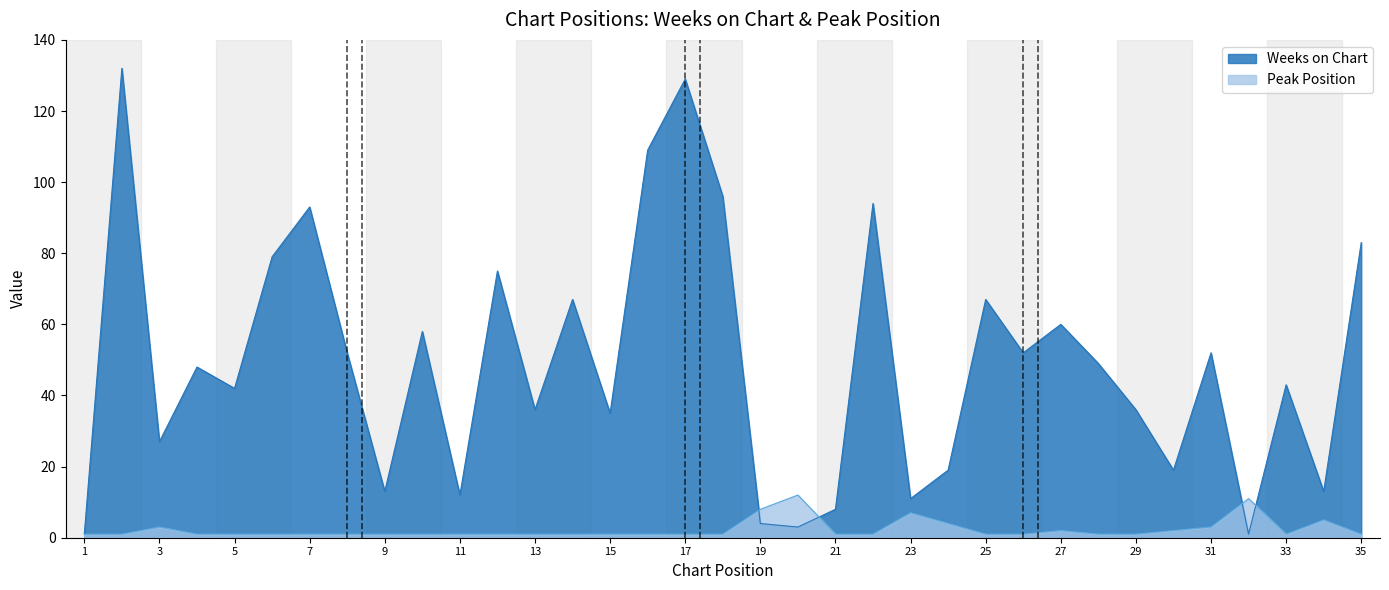

How many times do Weeks on Chart and Peak Position cross each other?

4